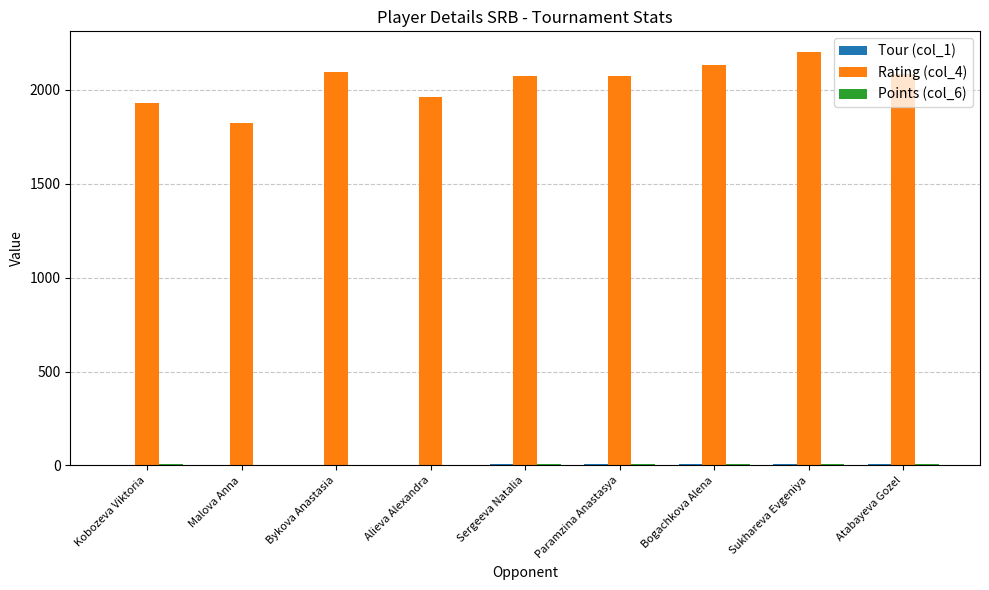

Which category has the highest value across all series?

Sukhareva Evgeniya